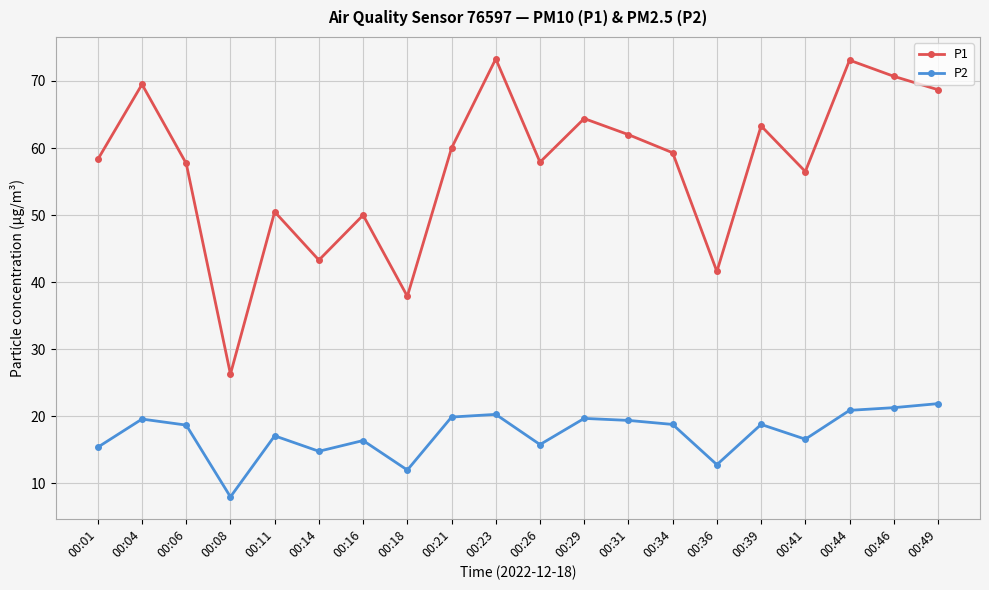

The P2 series shows 15.4 at 00:01. True or false?

True